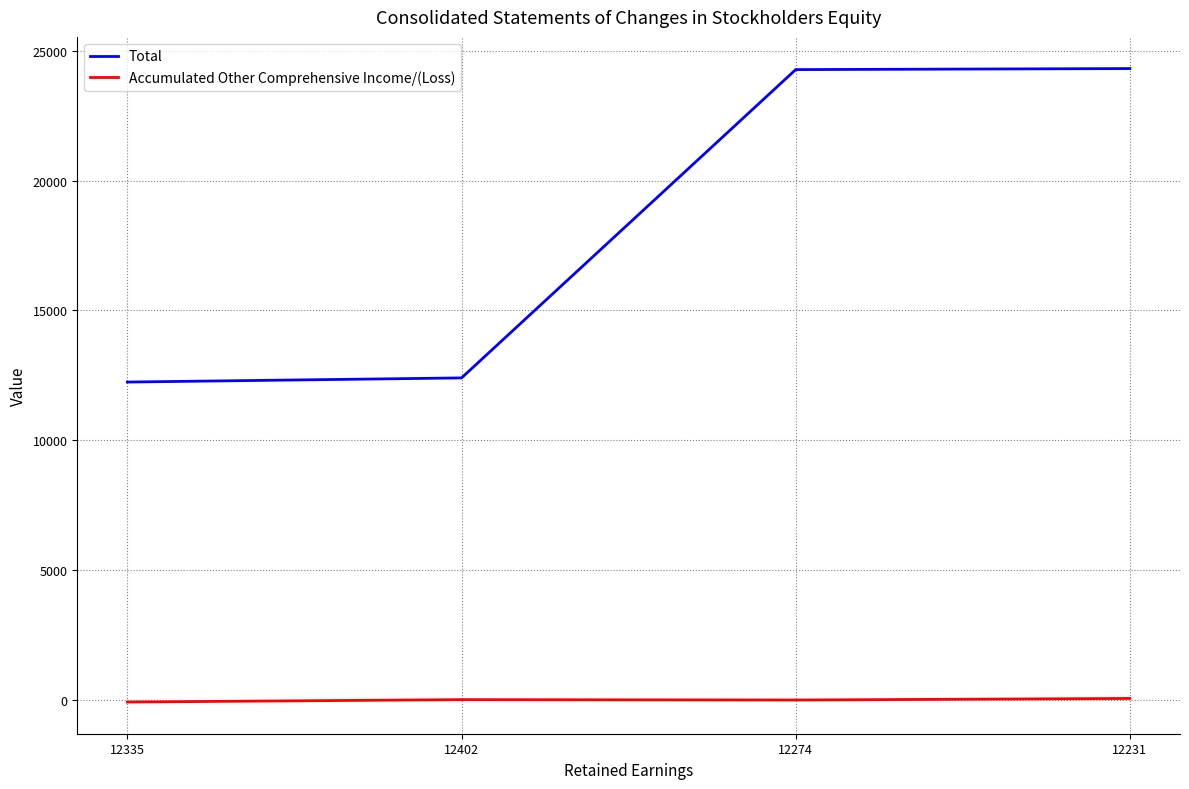

Rank the series by their average value, from lowest to highest.

Accumulated Other Comprehensive Income/(Loss), Total